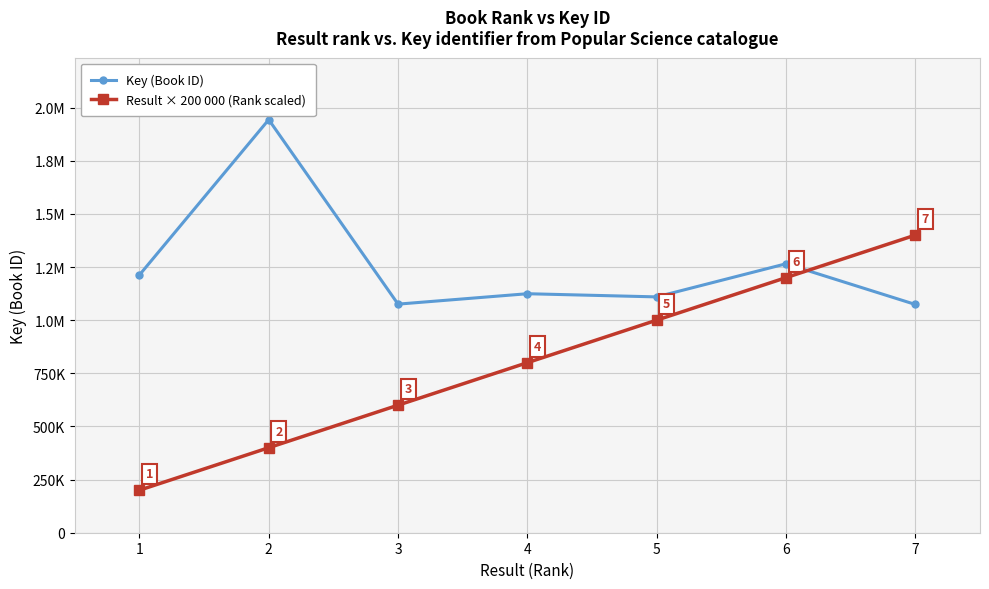

What is the average value of the Result × 200 000 (Rank scaled) series?

800000